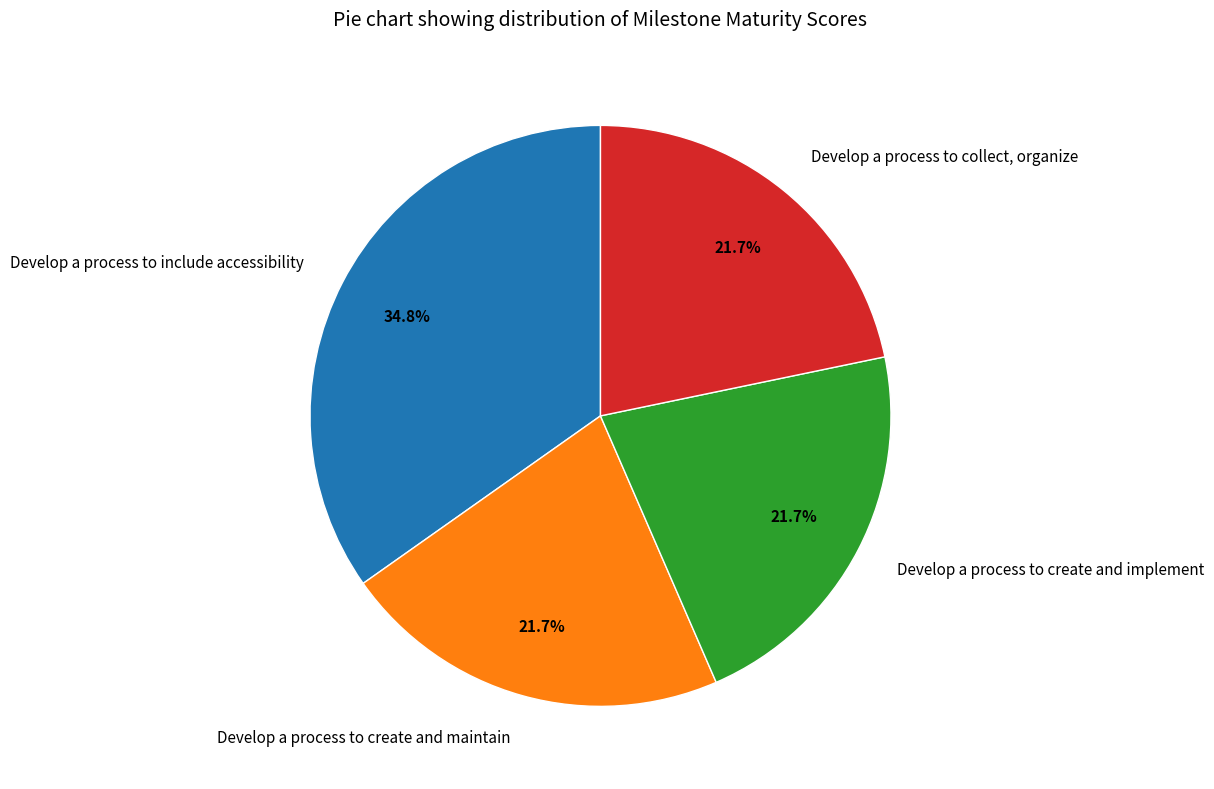

Is there a majority slice in this chart?

No